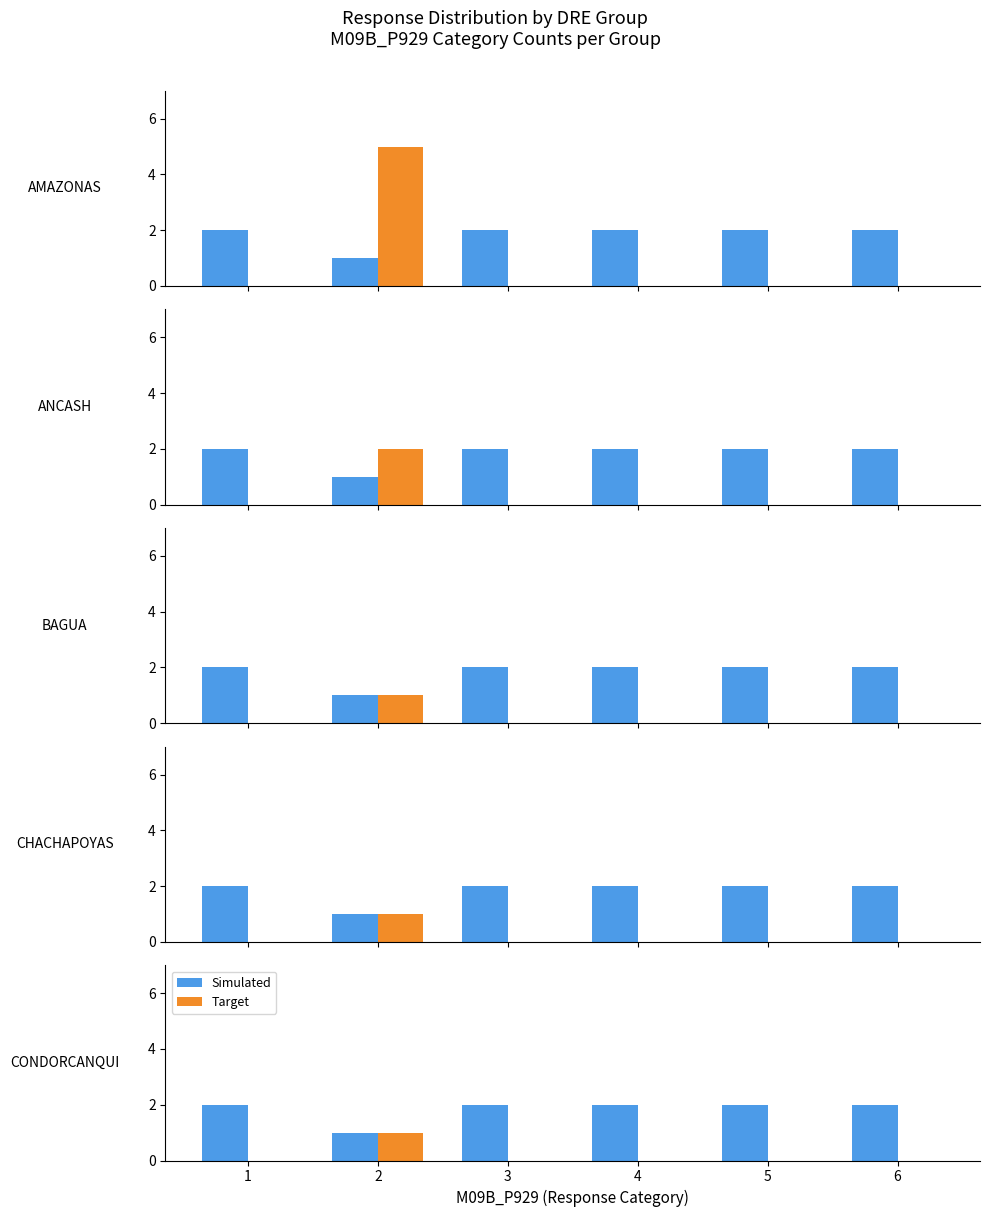

How many bars are there in each group?

2